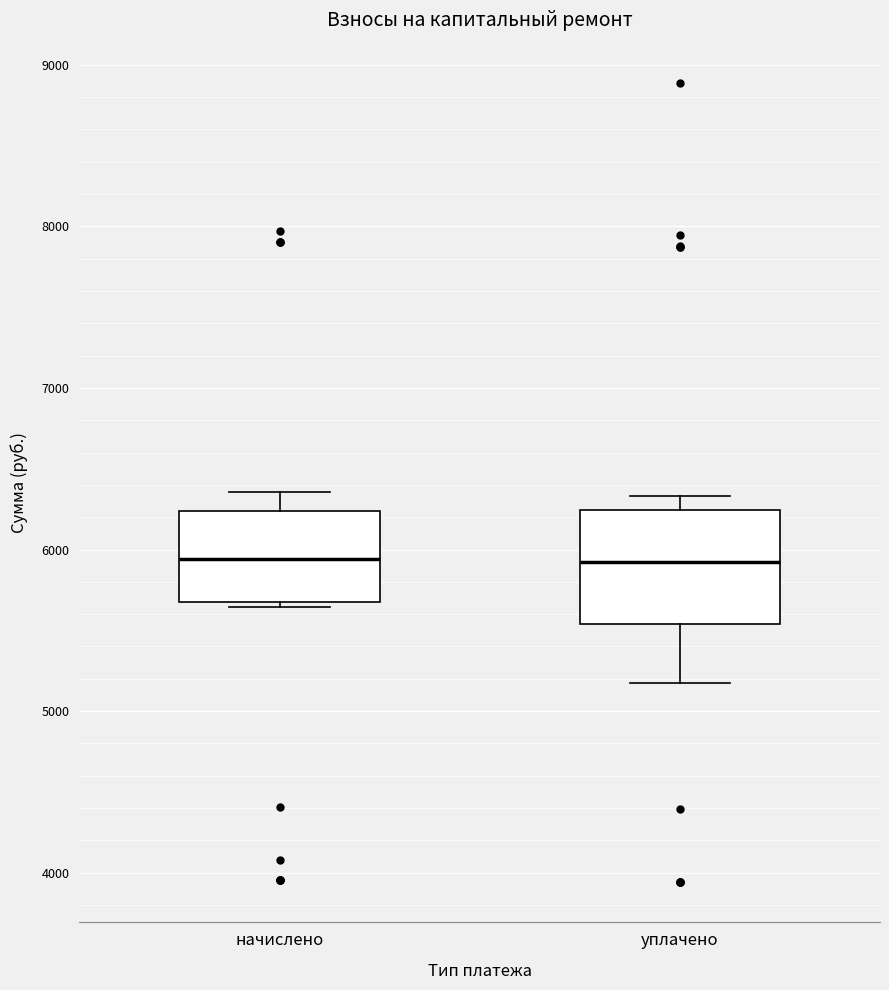

Where is the upper edge of the box for начислено on the y-axis? The values are not printed on the chart, so give them approximately, as read against the axis.

6200